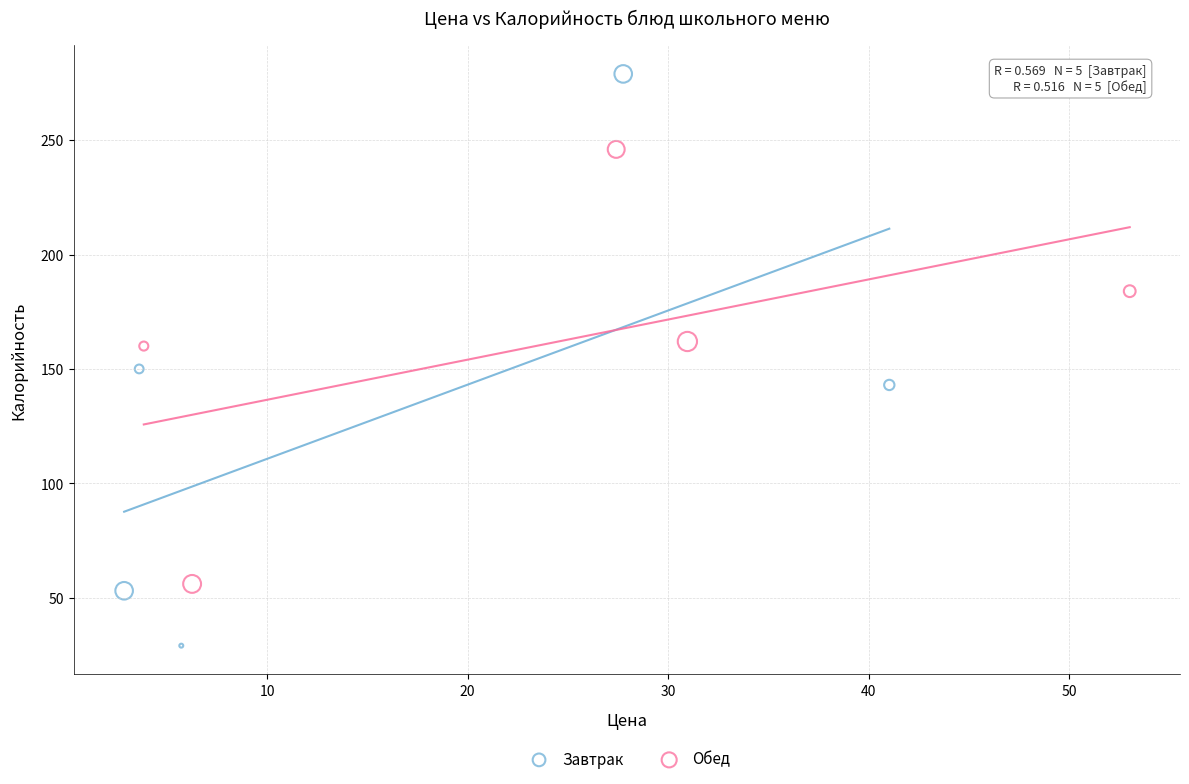

Which series contains the lowest Y value?

Завтрак